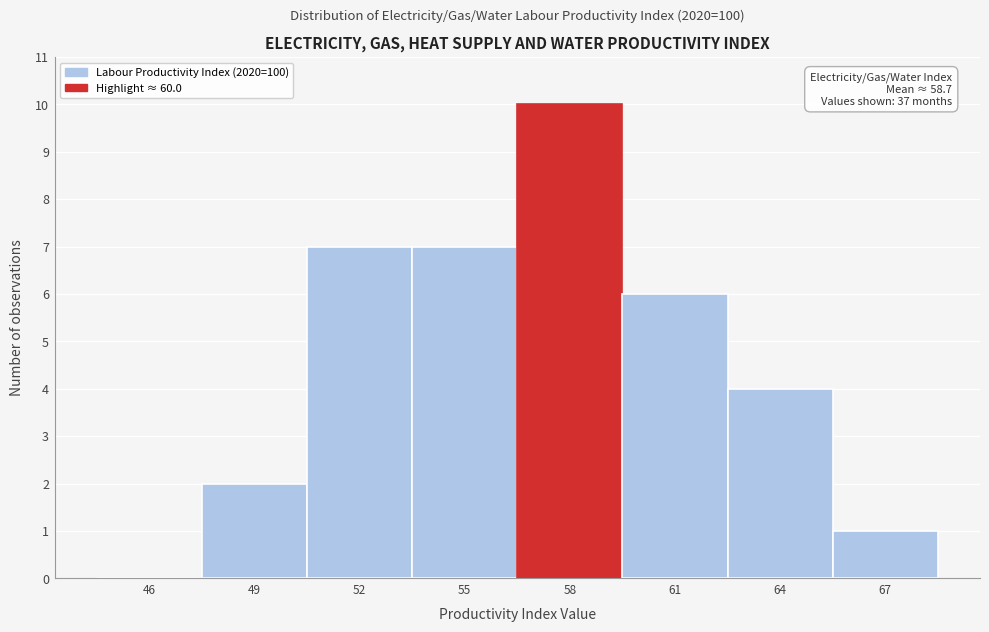

Reading left to right, transcribe all the data shown in this chart.

46=0	49=2	52=7	55=7	58=10	61=6	64=4	67=1